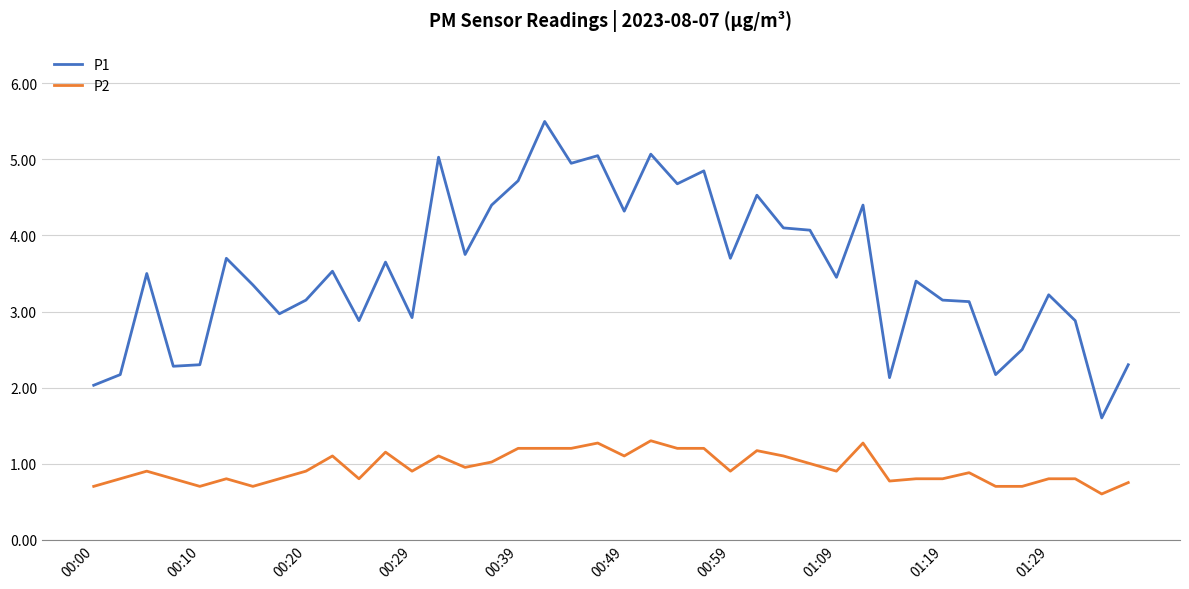

Does the chart display data point markers on the line(s)?

No